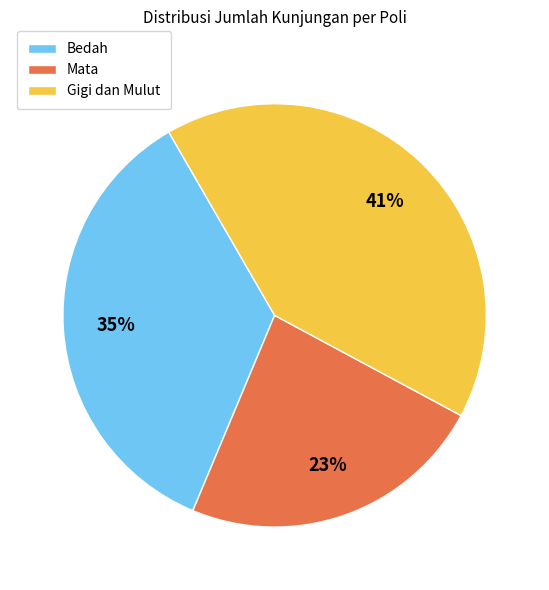

To the nearest percent, what is the difference between the largest and smallest slice percentages?

18%